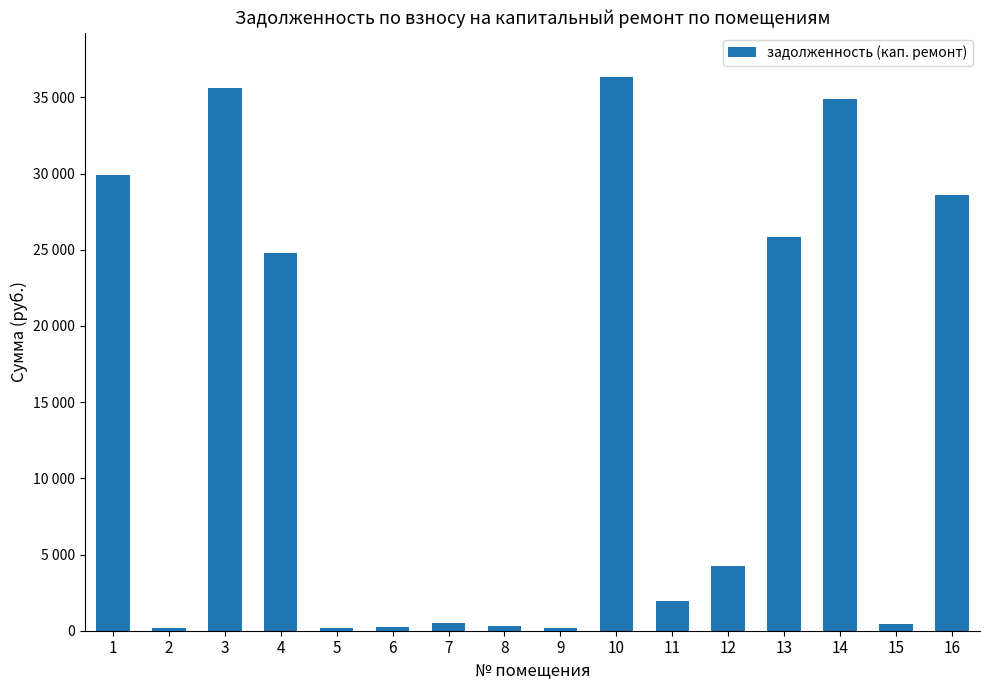

Does the chart contain any negative values?

No